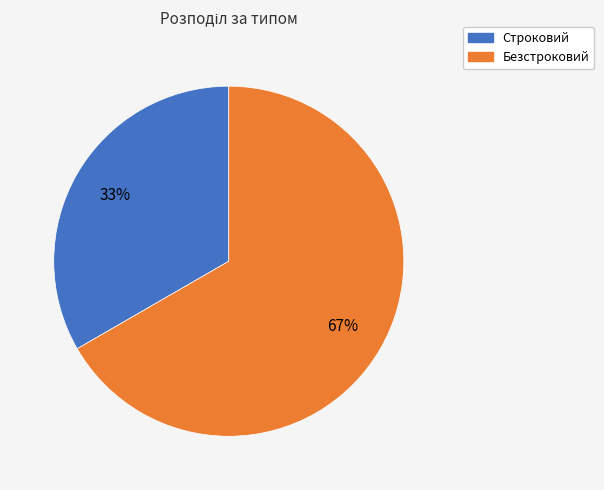

Between Строковий and Безстроковий, which is larger?

Безстроковий